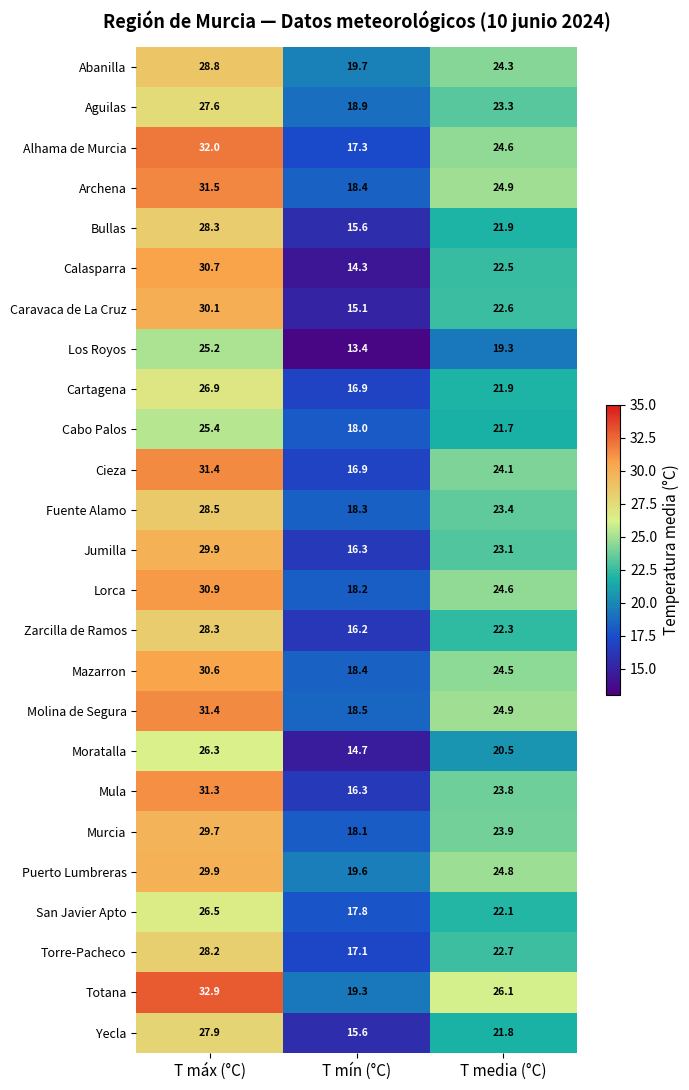

The Caravaca de La Cruz series shows 22.5 at T mín (°C). True or false?

False